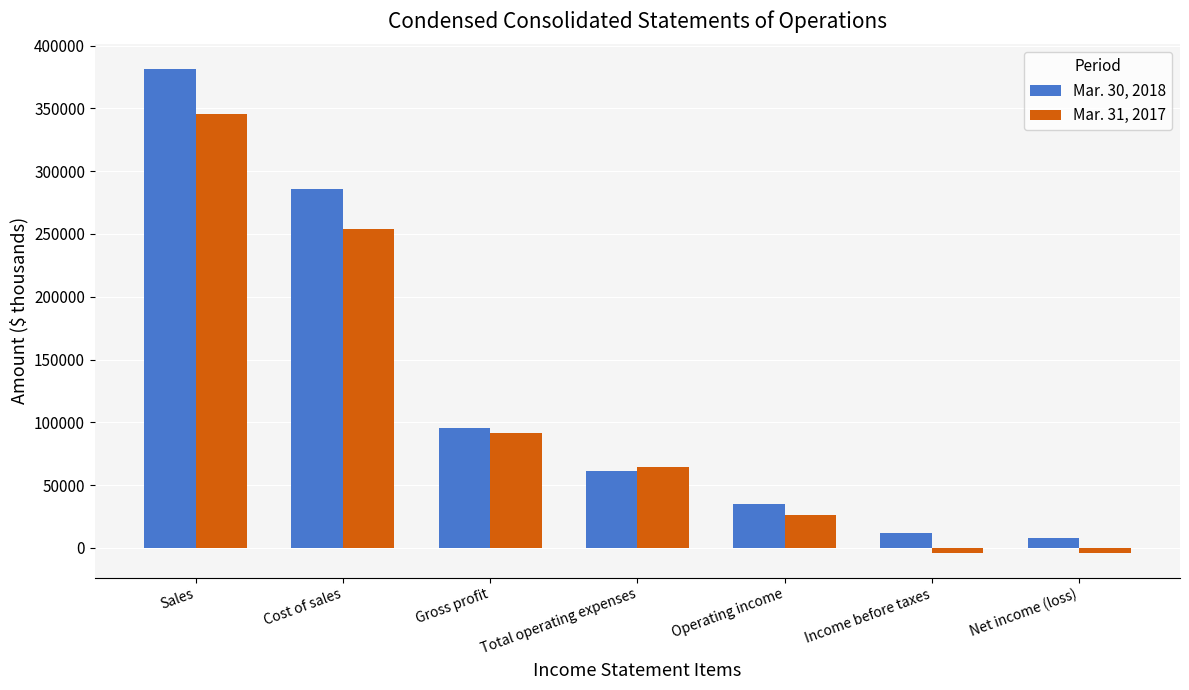

What is the value of the Mar. 31, 2017 bar at the 7th from the left?

-4339